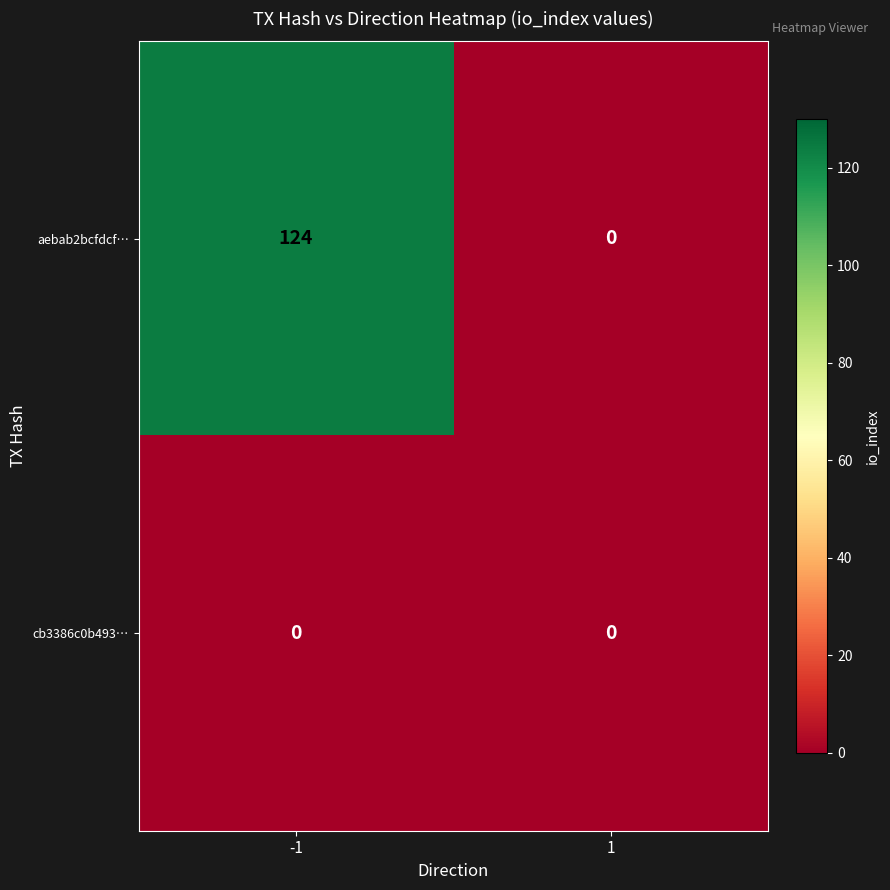

What is the maximum value shown in the chart?

124